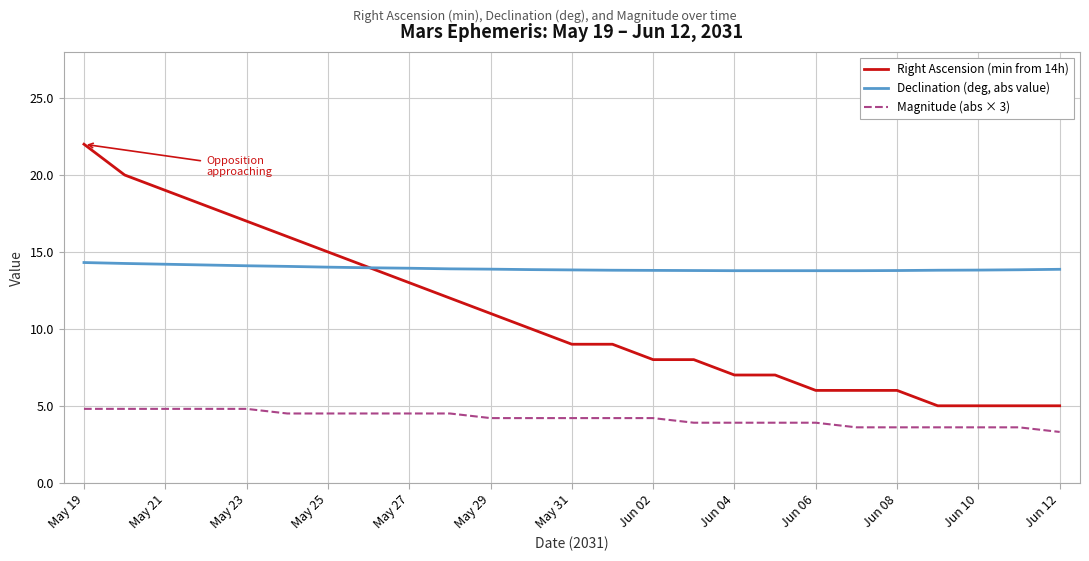

True or false: Magnitude (abs × 3) and Declination (deg, abs value) cross at least once.

False